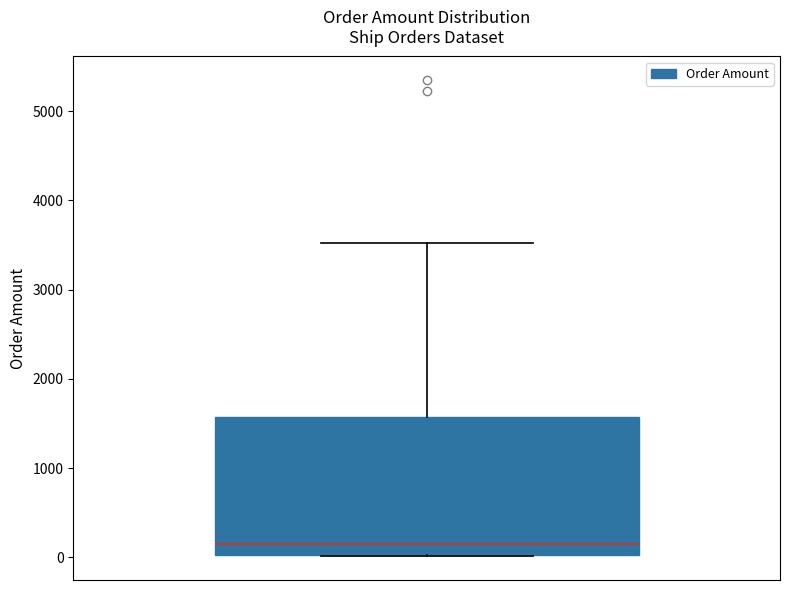

Where is the lower edge of the box on the y-axis? The values are not printed on the chart, so give them approximately, as read against the axis.

0